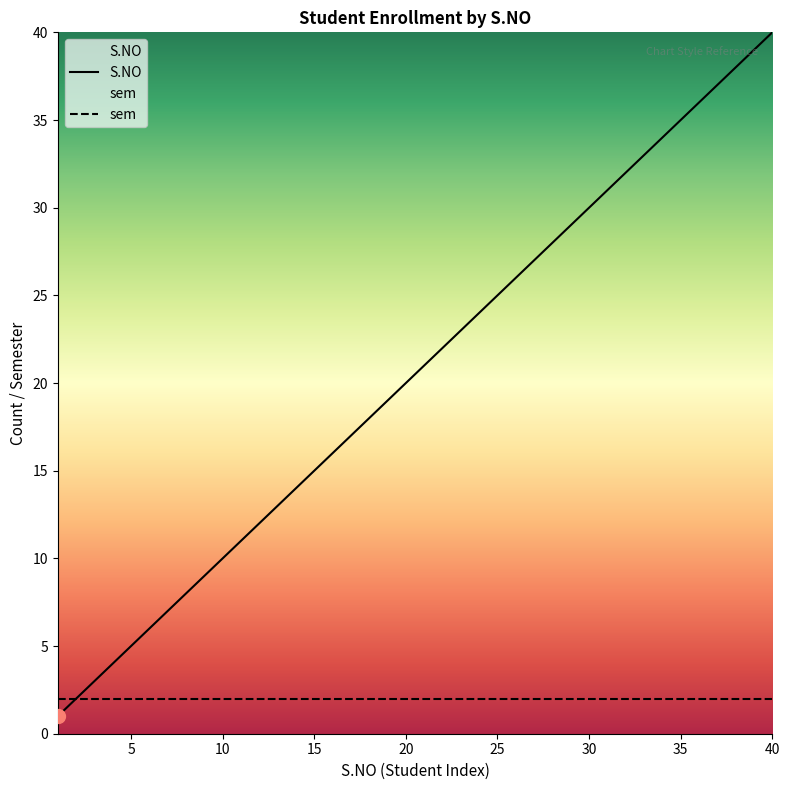

What is the maximum value shown in the chart?

40